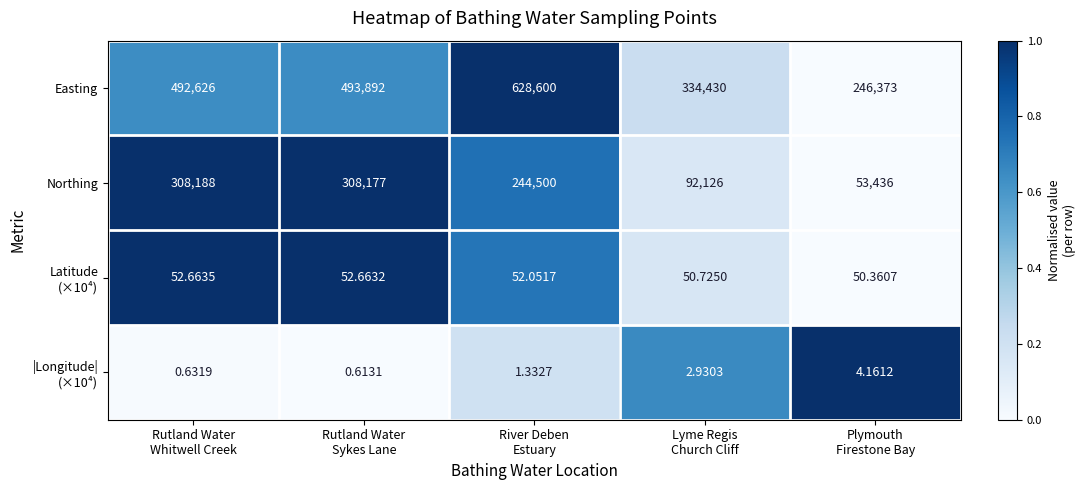

Which series has the widest spread of values?

Easting